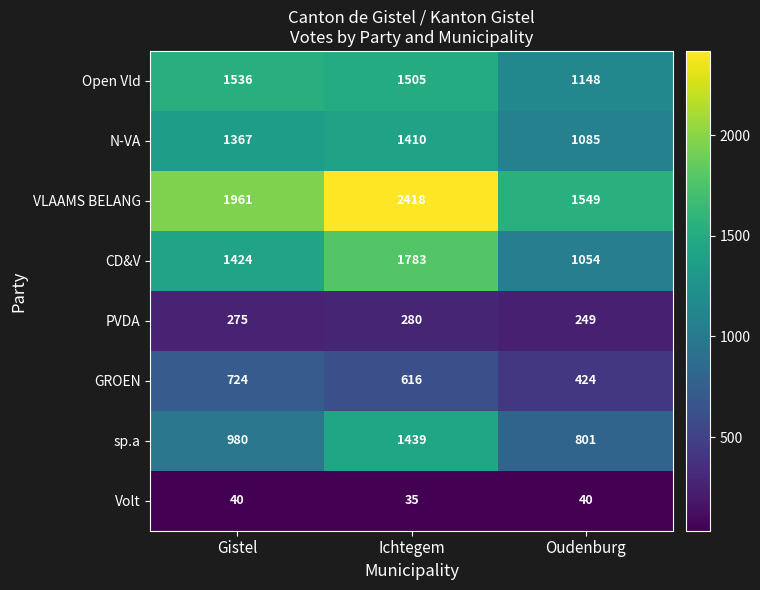

The Volt series shows 40 at Gistel. True or false?

True